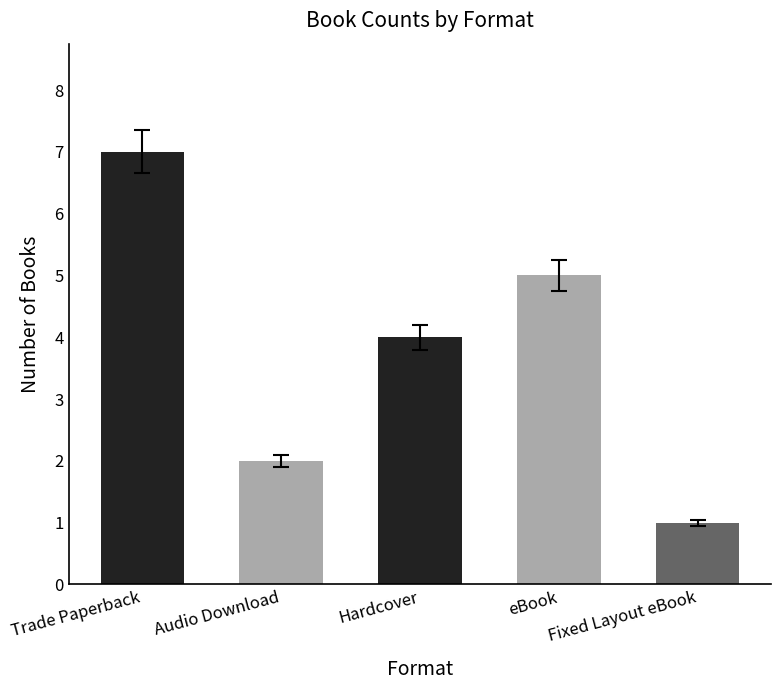

Approximately how many times larger is the value at Fixed Layout eBook compared to Audio Download?

0.5